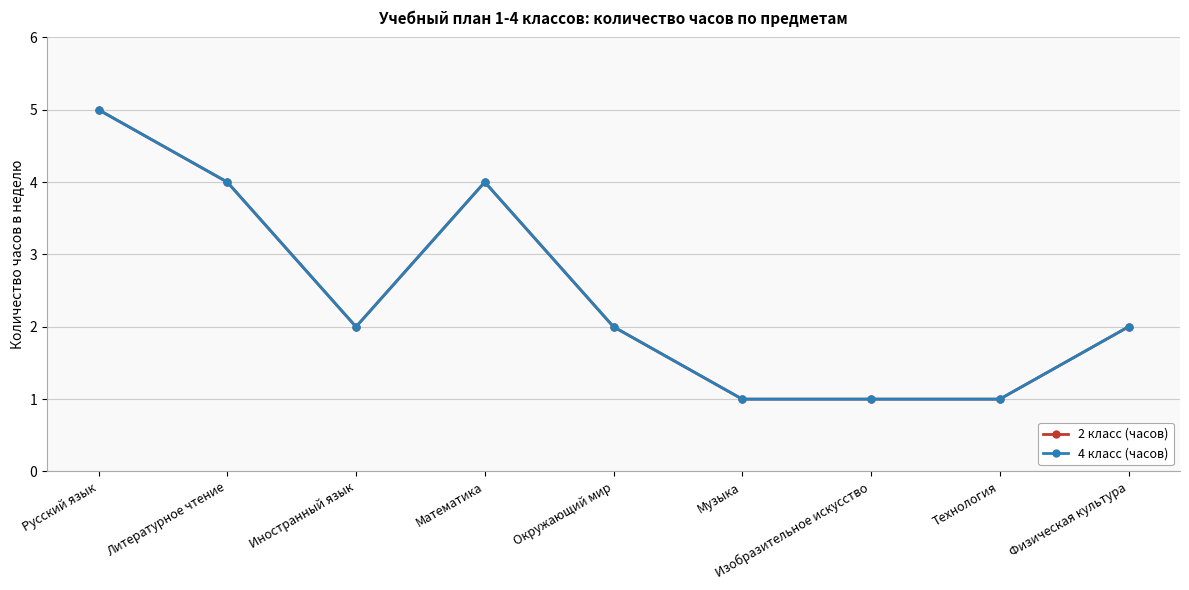

Does the chart have visible grid lines?

Yes